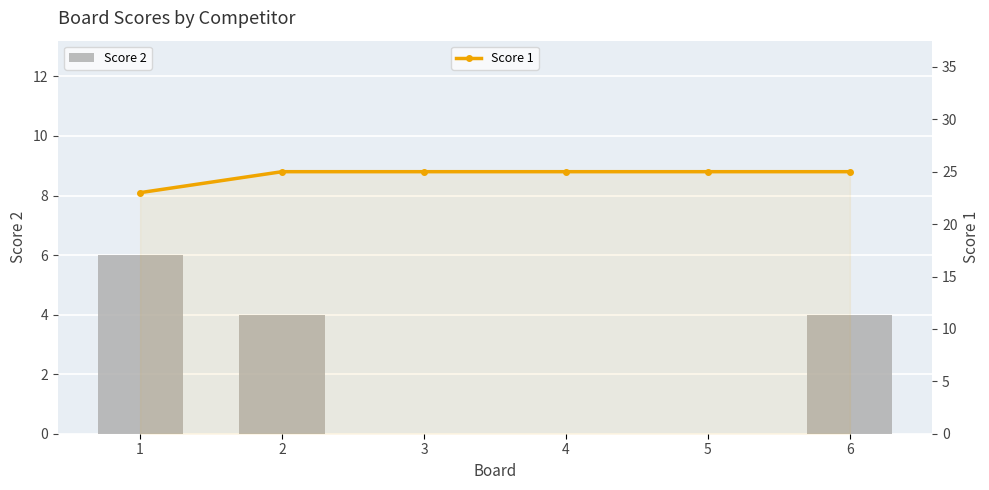

List the series in order of their overall mean, lowest first.

Score 2, Score 1